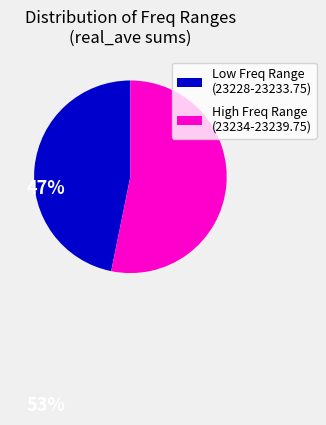

Count the number of slices in the pie.

2